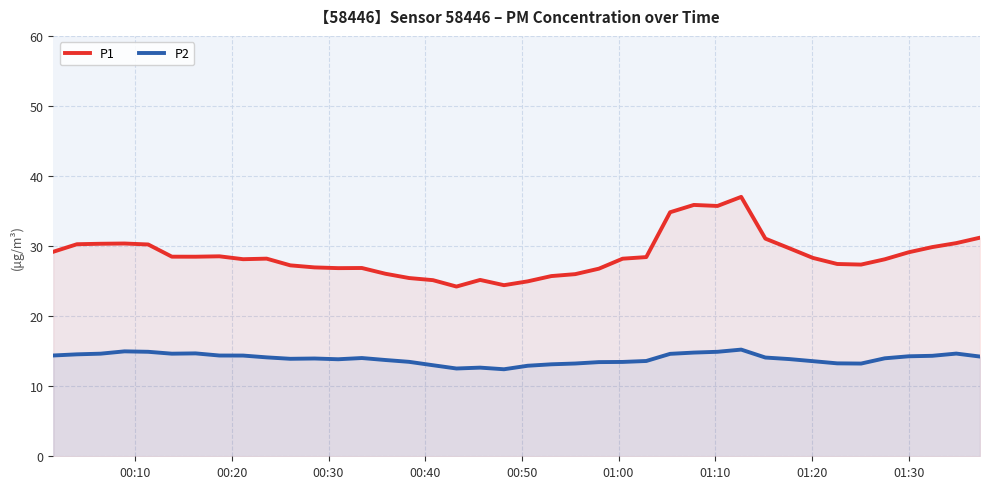

What is the highest value of the P1 series?

37.0